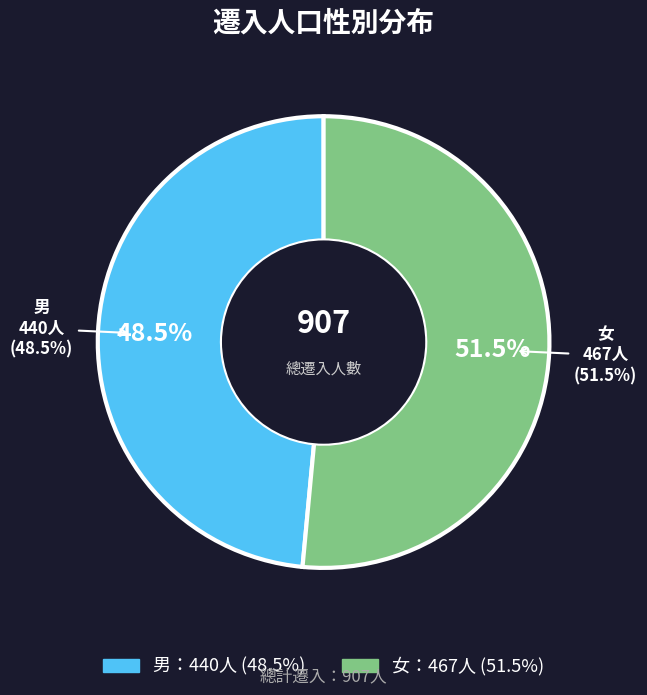

Between 男 and 女, which is larger?

女